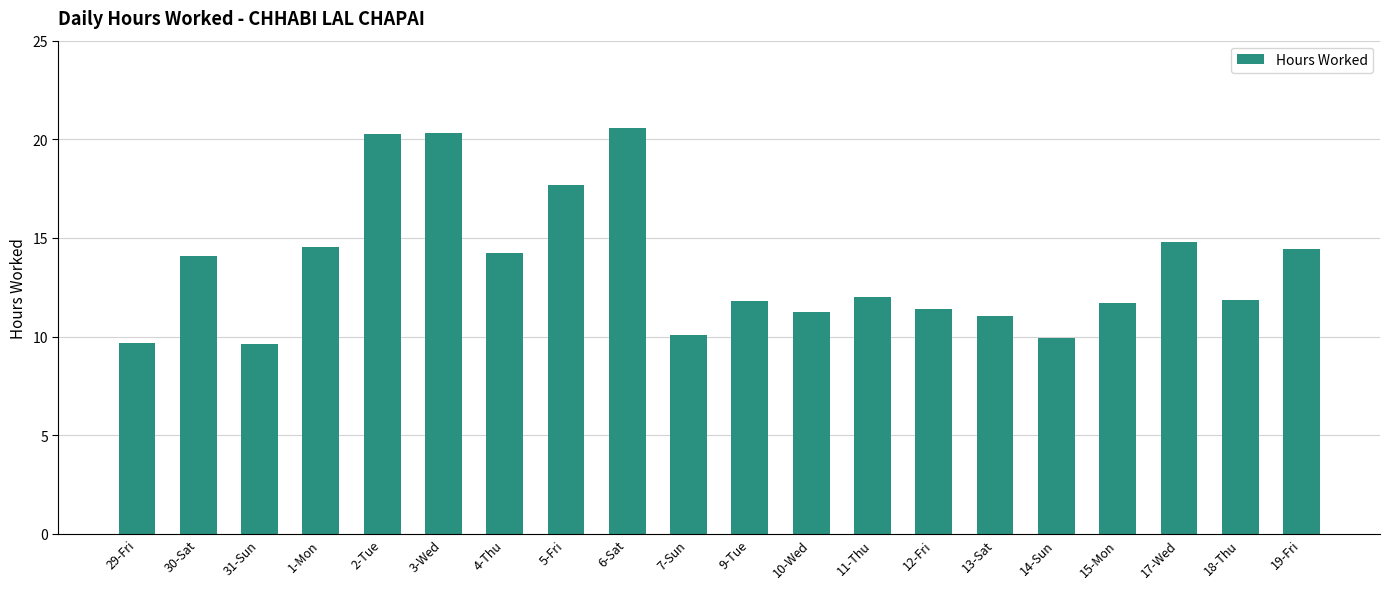

What is the greatest value displayed?

20.6